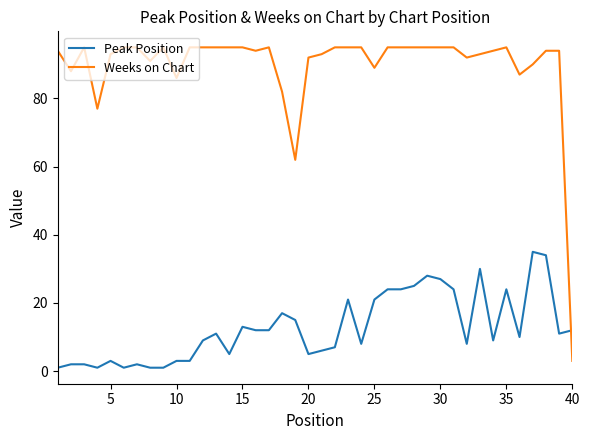

Which series has the widest spread of values?

Weeks on Chart